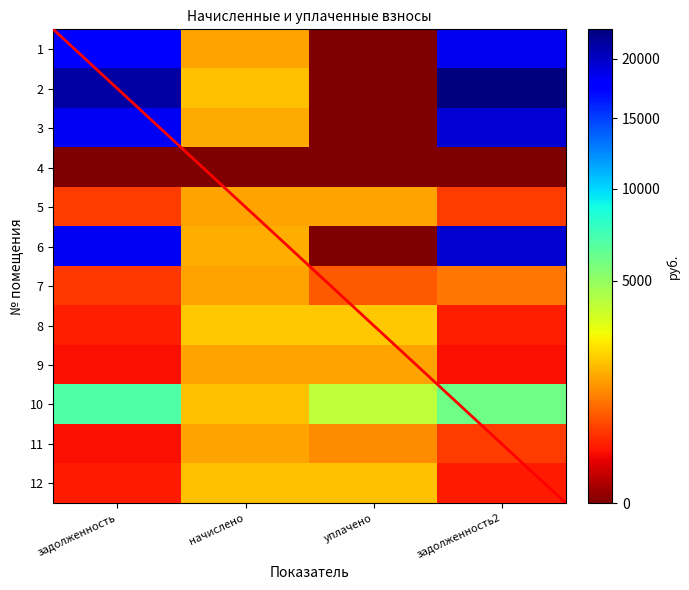

What value does the 10 series have at уплачено?

4000.0